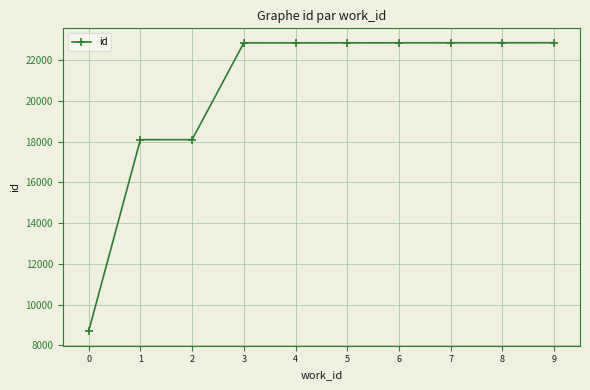

Approximately how many times larger is the value at 6 compared to 5?

1.0